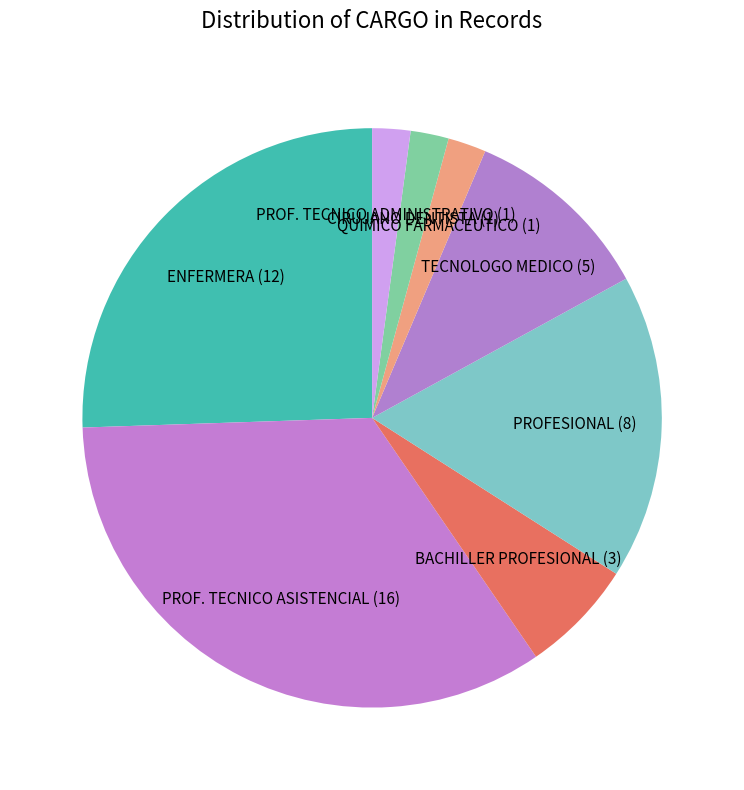

Does BACHILLER PROFESIONAL (3) represent more than half of the total?

No